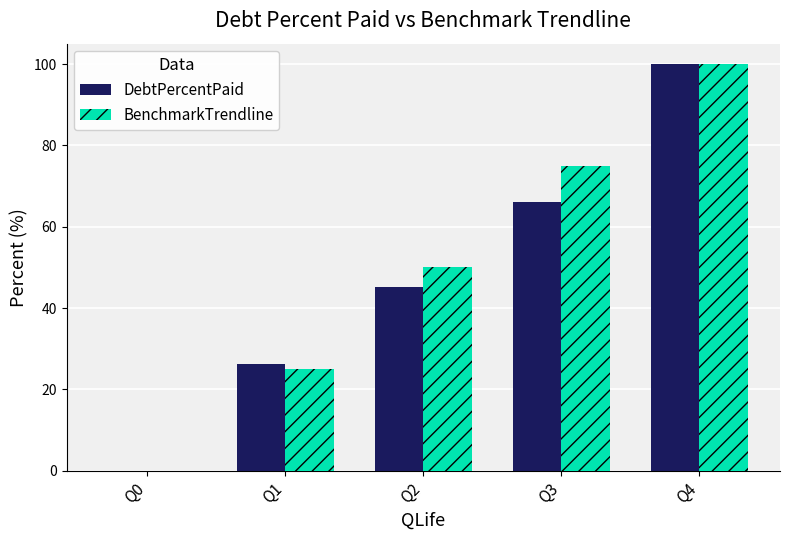

Is the value of DebtPercentPaid at Q2 greater than the value of BenchmarkTrendline at Q2?

No